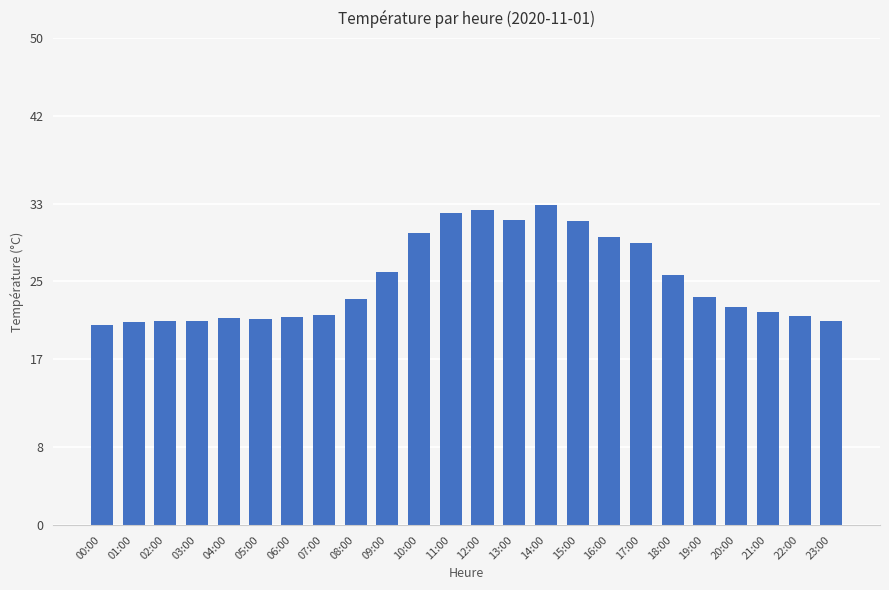

Does the chart contain stacked bars?

No